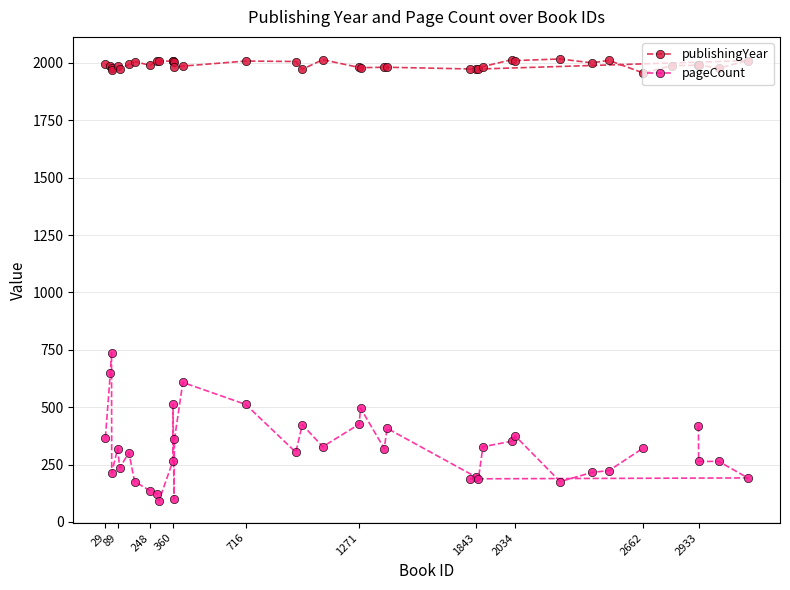

What is the highest value of the publishingYear series?

2017